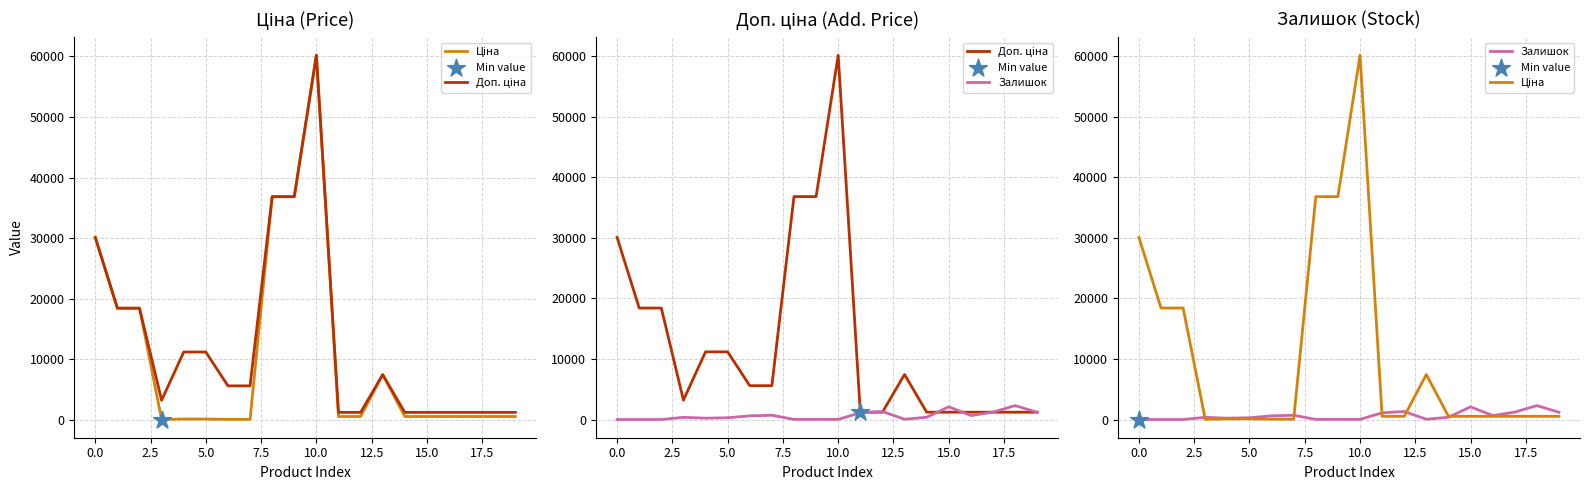

Is the value of Доп. ціна at 15.0 greater than the value of Ціна at 12.5?

Yes